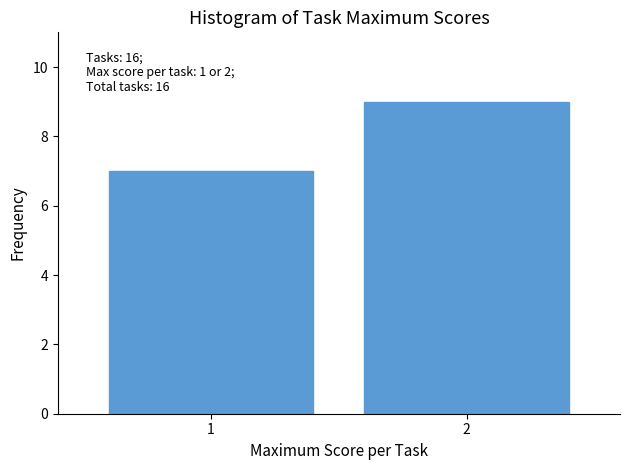

Reading right to left, transcribe all the data shown in this chart.

9	7